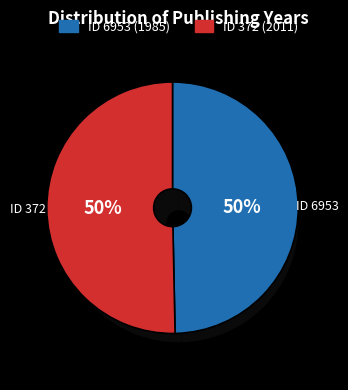

What is the ratio of the value at 372 to the value at 6953?

1.0